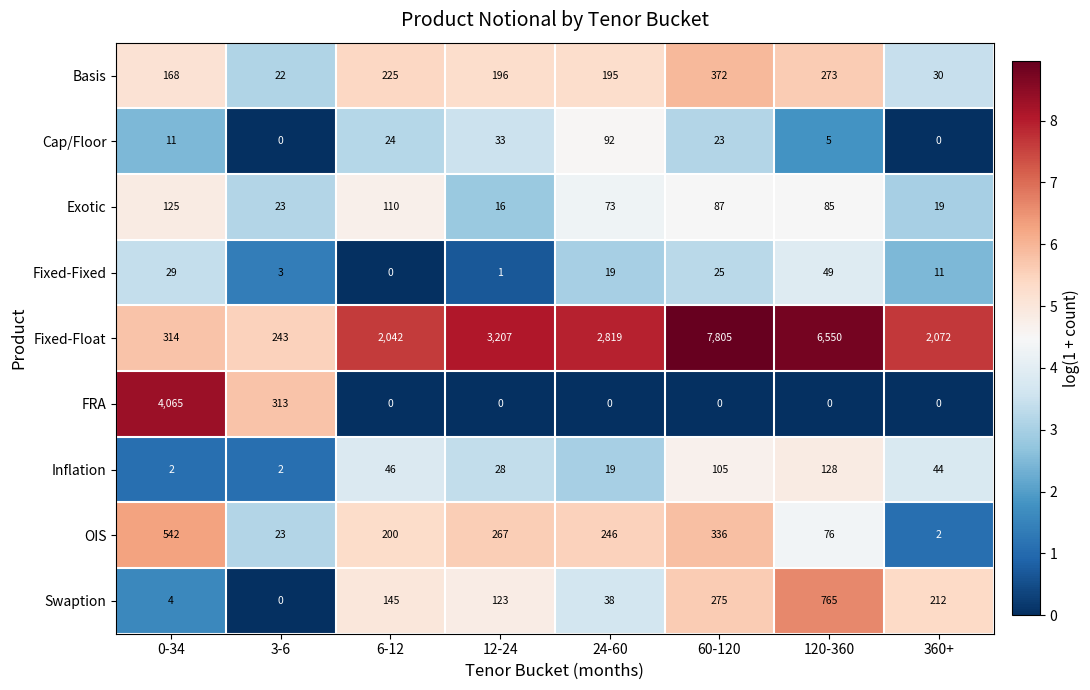

What is the average value of the Cap/Floor series?

24